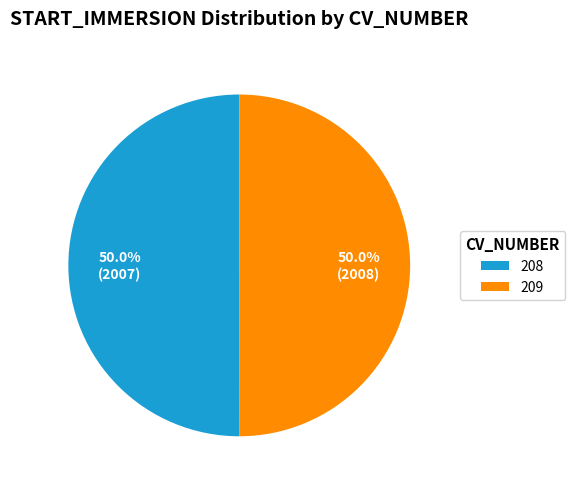

Approximately how many times larger is the value at 209 compared to 208?

1.0